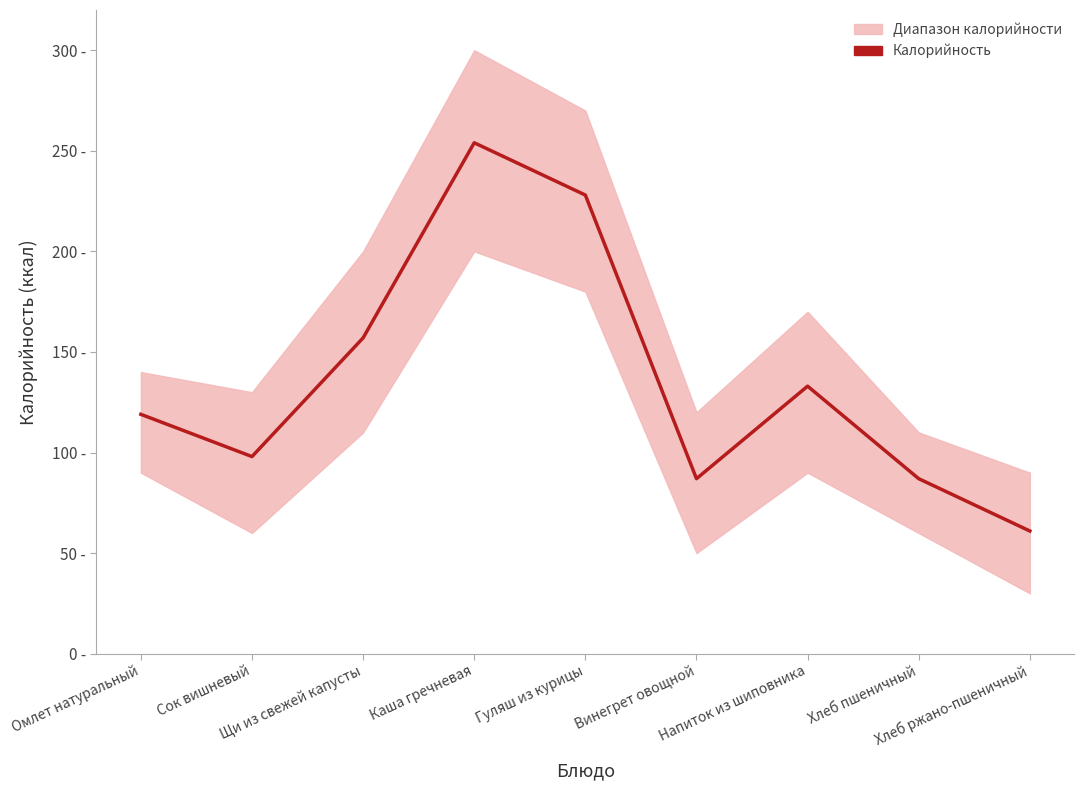

At which category does the data reach its first local peak?

Каша гречневая